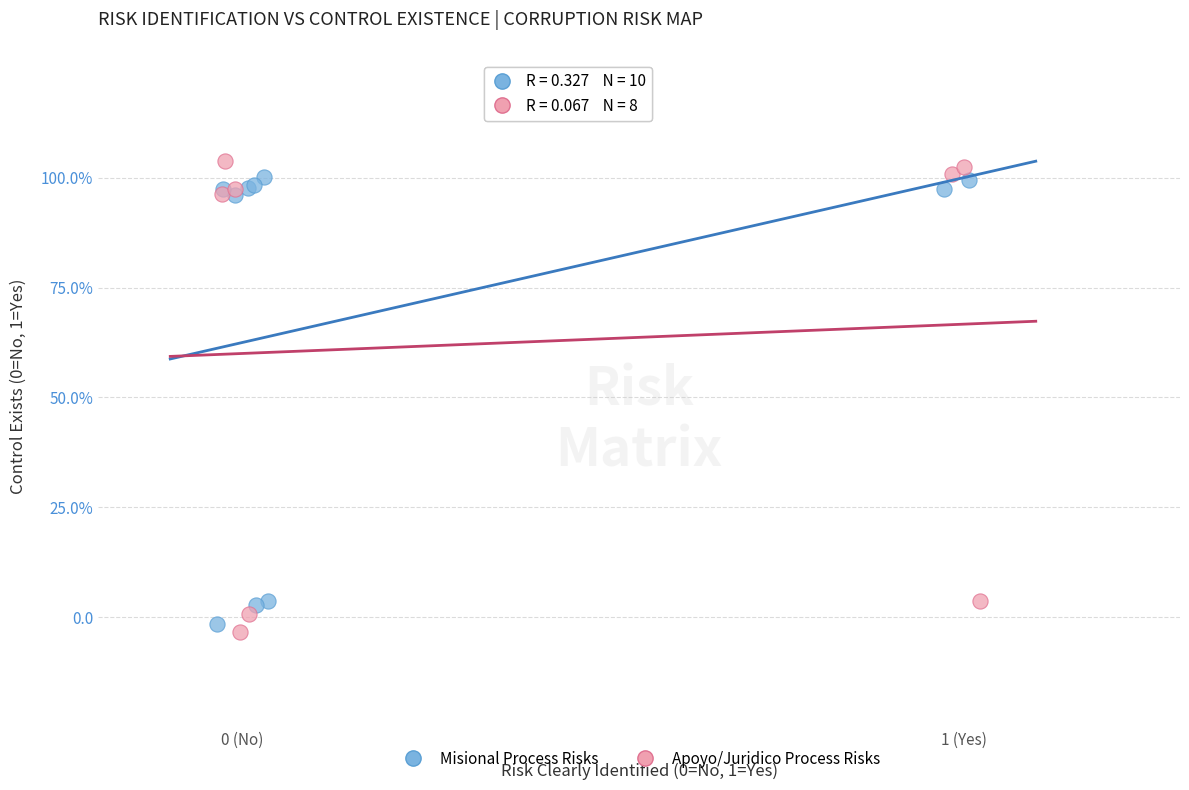

Which series contains the highest Y value?

Apoyo/Juridico Process Risks